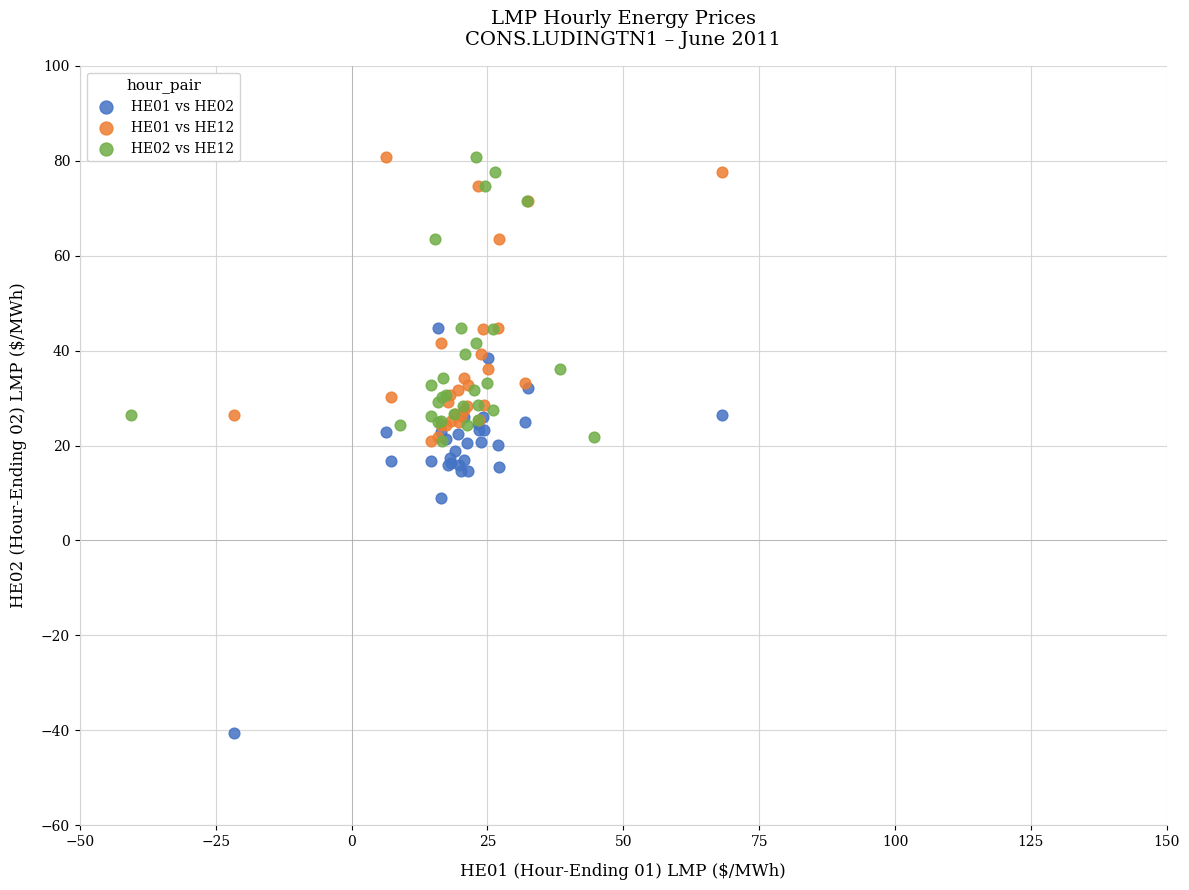

Which series has the widest spread of Y values?

HE01 vs HE02